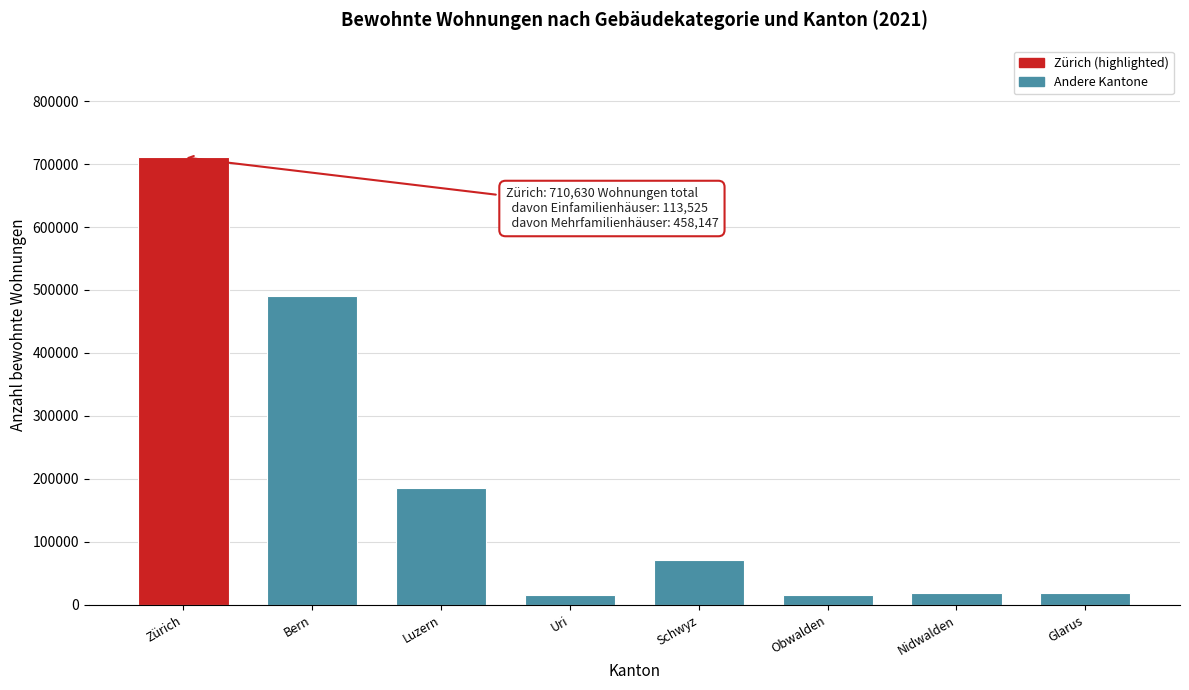

Between Luzern and Nidwalden, which is larger?

Luzern